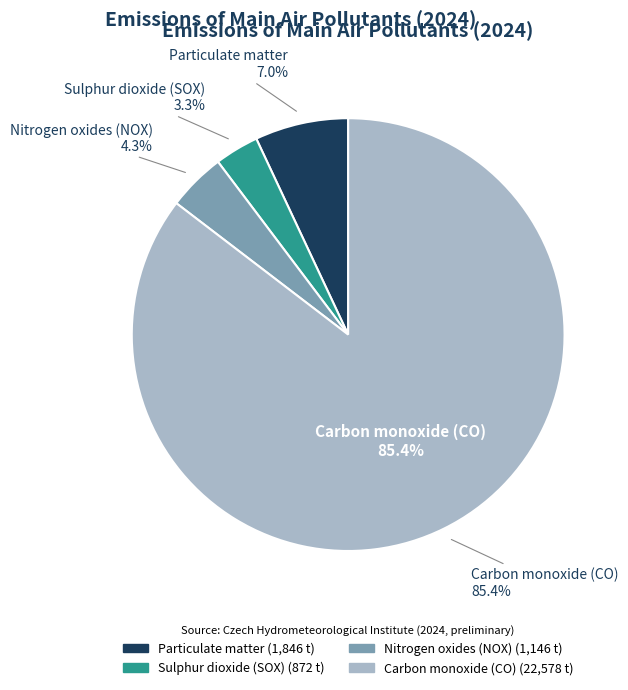

To the nearest percent, what percentage of the pie is Particulate matter?

7%